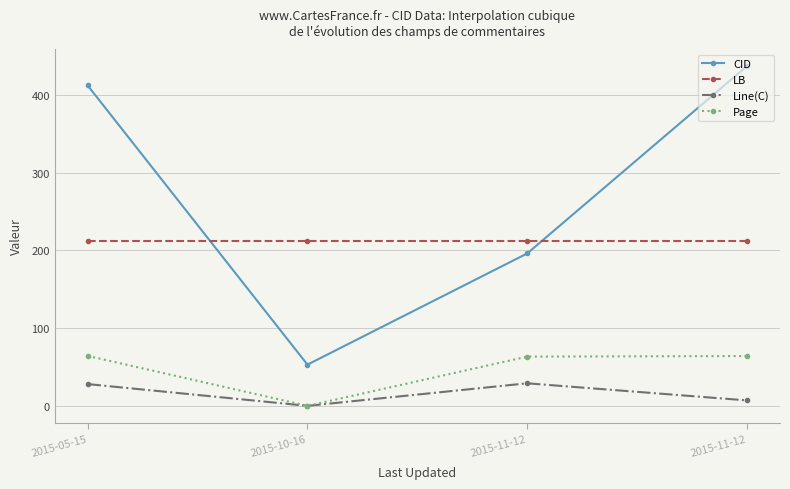

What is the spread (max minus min) of values at 2015-11-12?

183.0